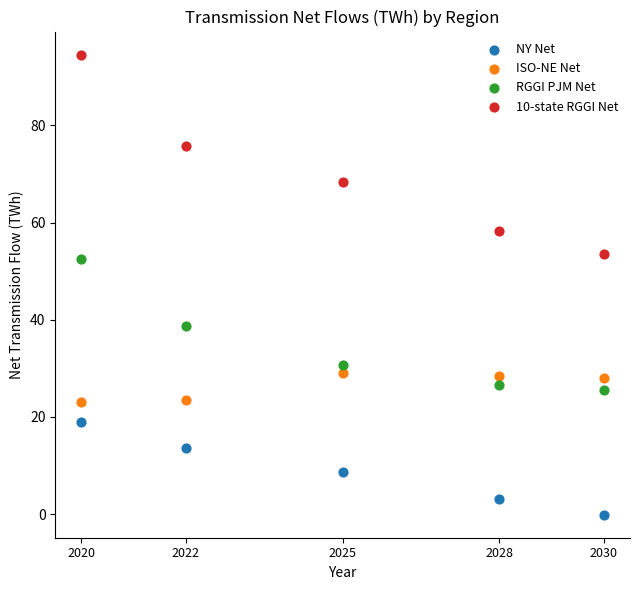

Which series has the largest Y range (max minus min)?

10-state RGGI Net